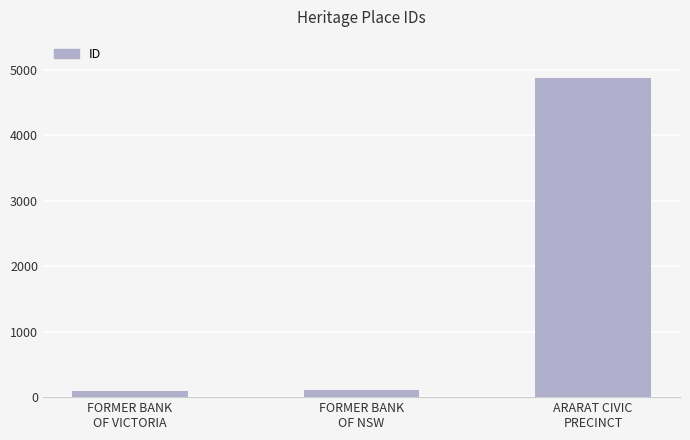

What is the value of the 3rd bar from the left?

4867